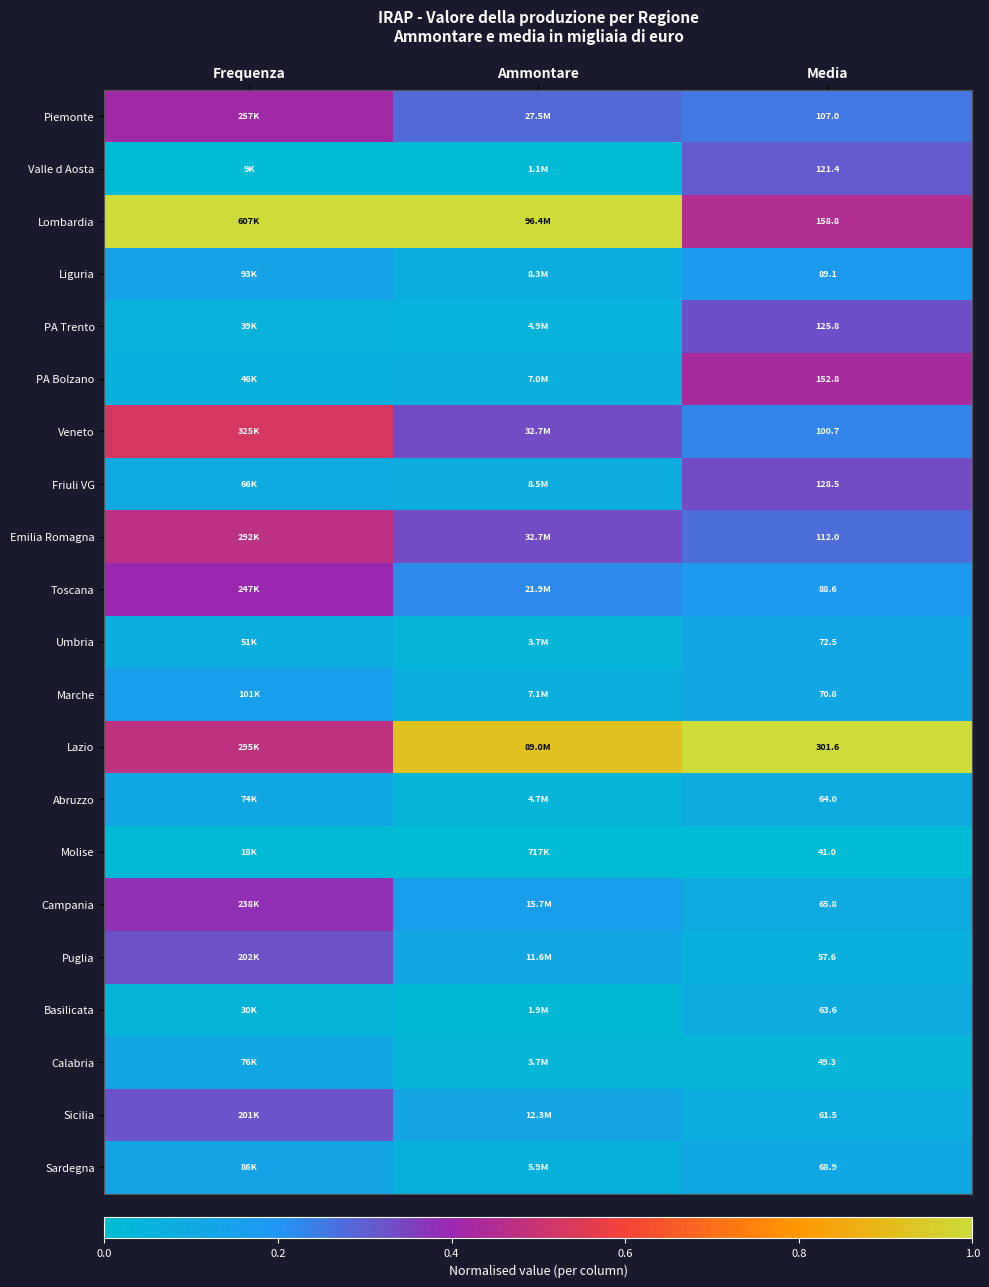

The Liguria series shows 0.1 at Frequenza. True or false?

True